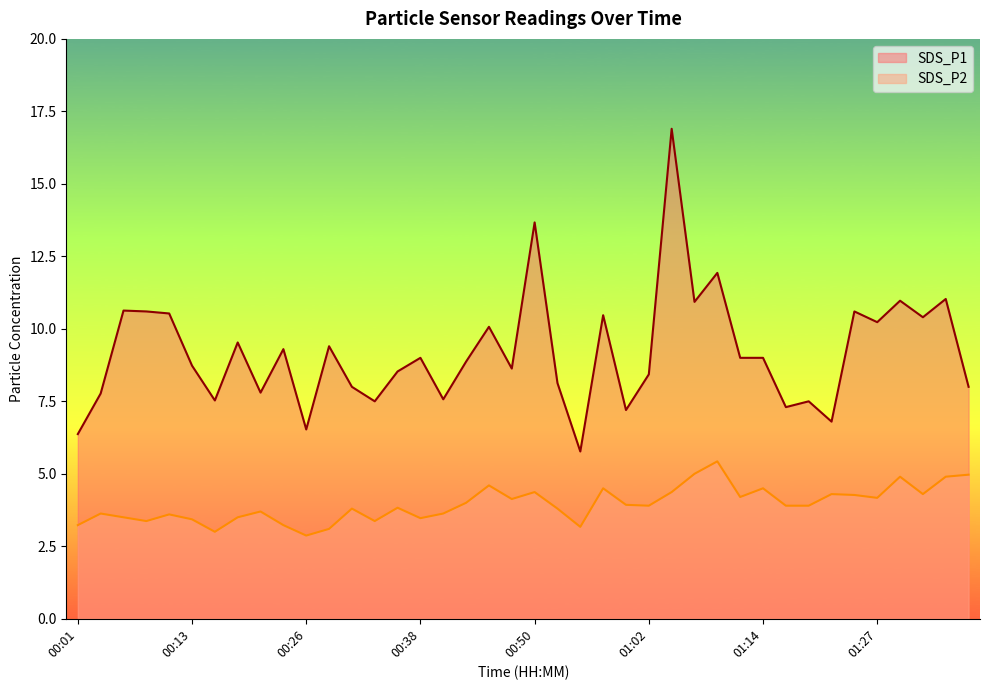

How many values in the SDS_P1 series exceed 9?

17